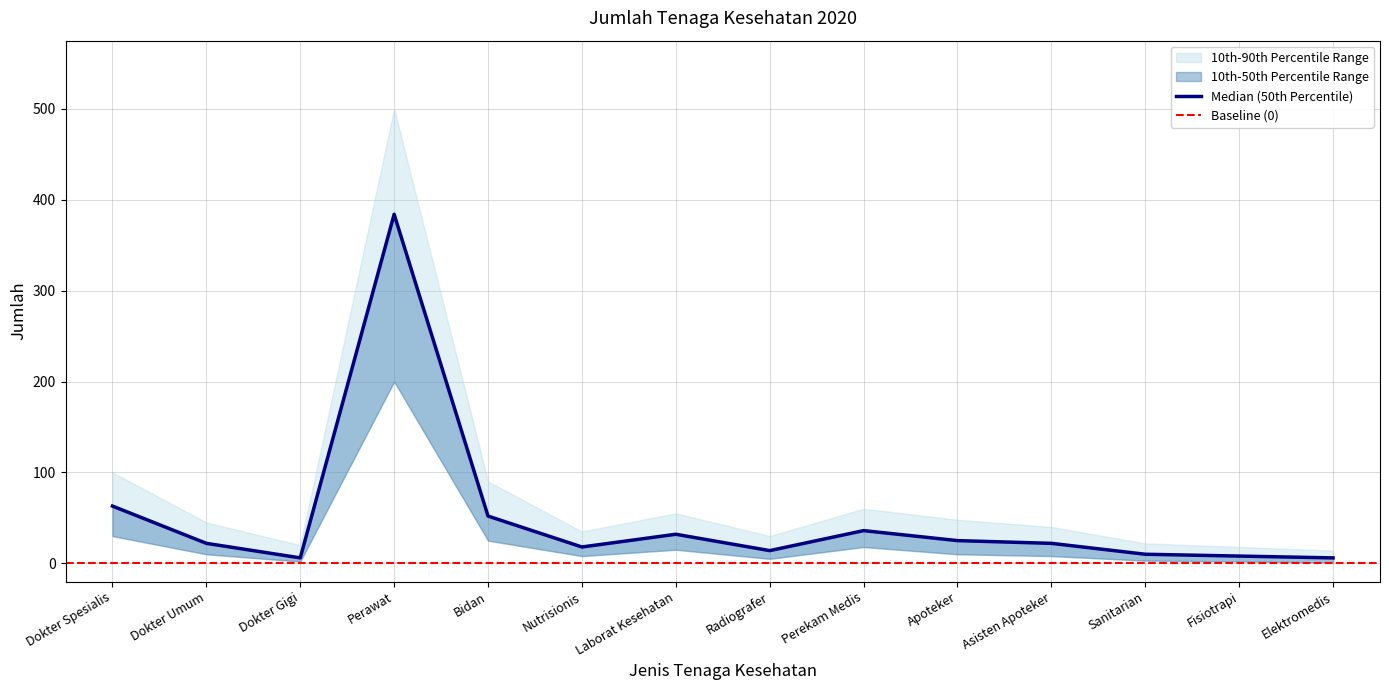

The value at Nutrisionis is 18. True or false?

True